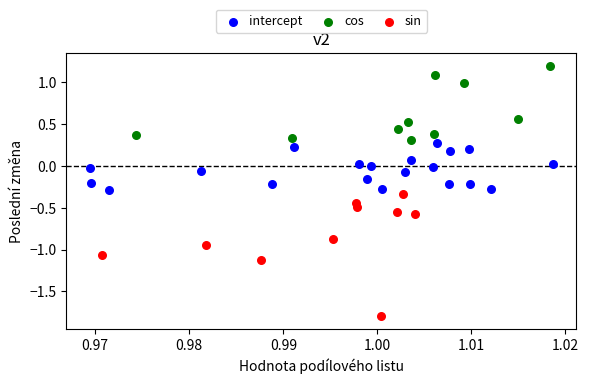

What are all the series names shown in the legend?

intercept, cos, sin